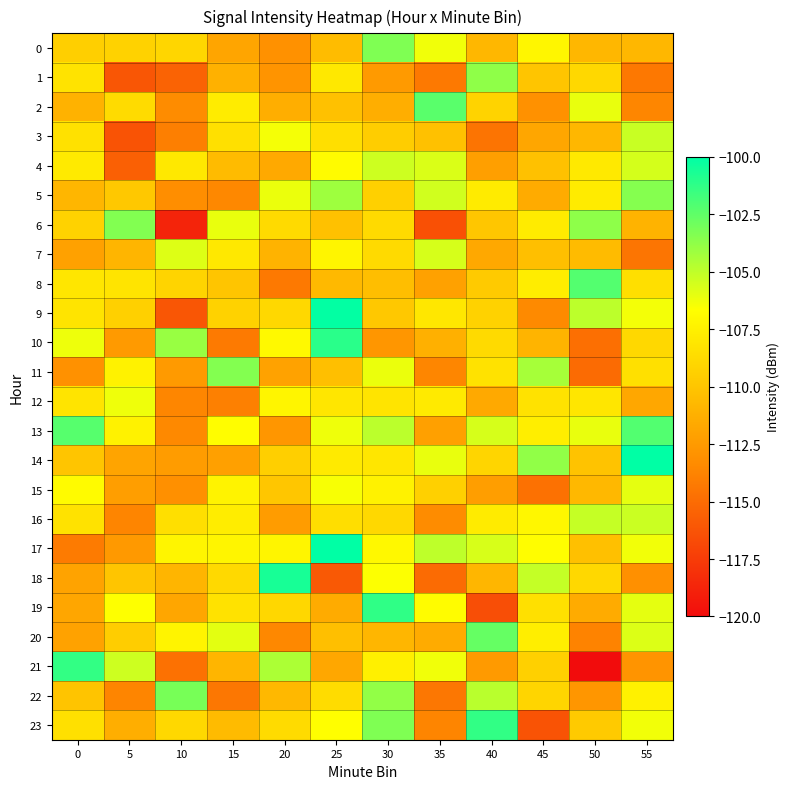

What is the total value across all series at 5?

-2648.4